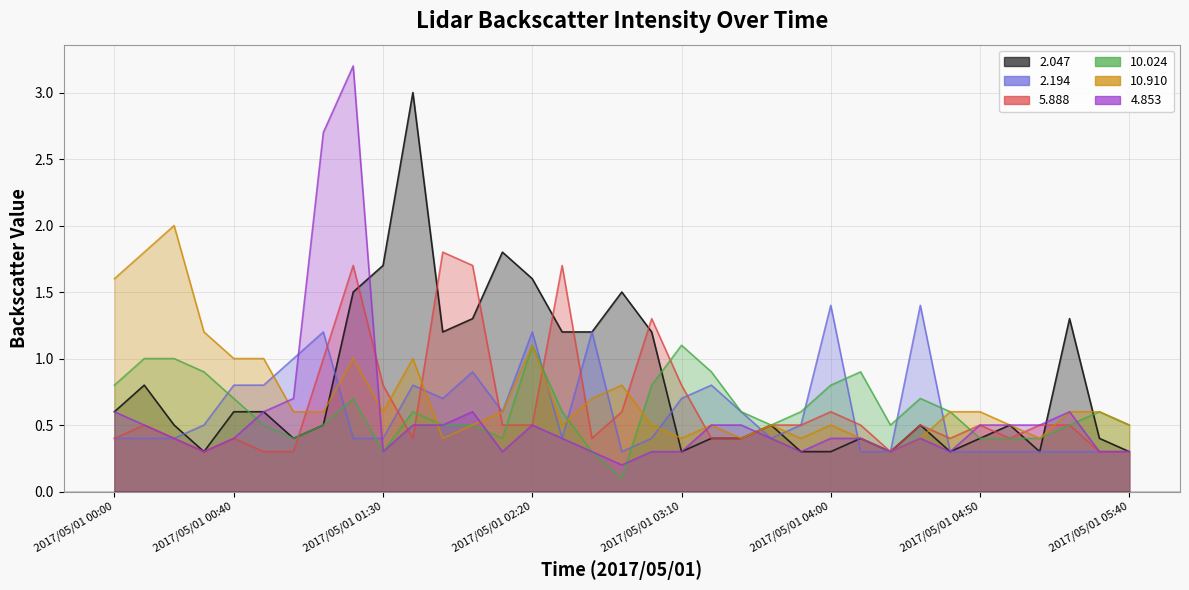

The 5.888 series shows 0.2 at 2017/05/01 01:00. True or false?

False